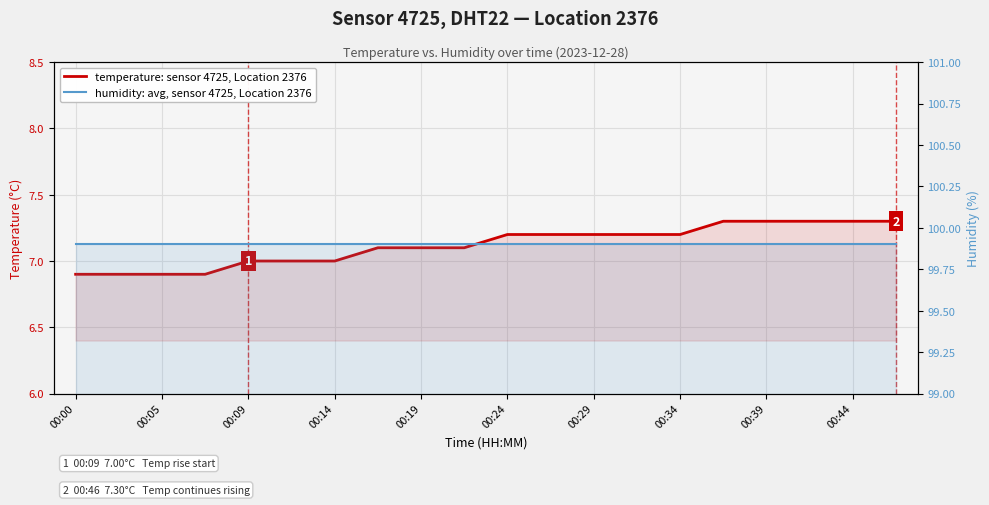

Is the value of humidity: avg, sensor 4725, Location 2376 at 18 greater than the value of temperature: sensor 4725, Location 2376 at 11?

Yes